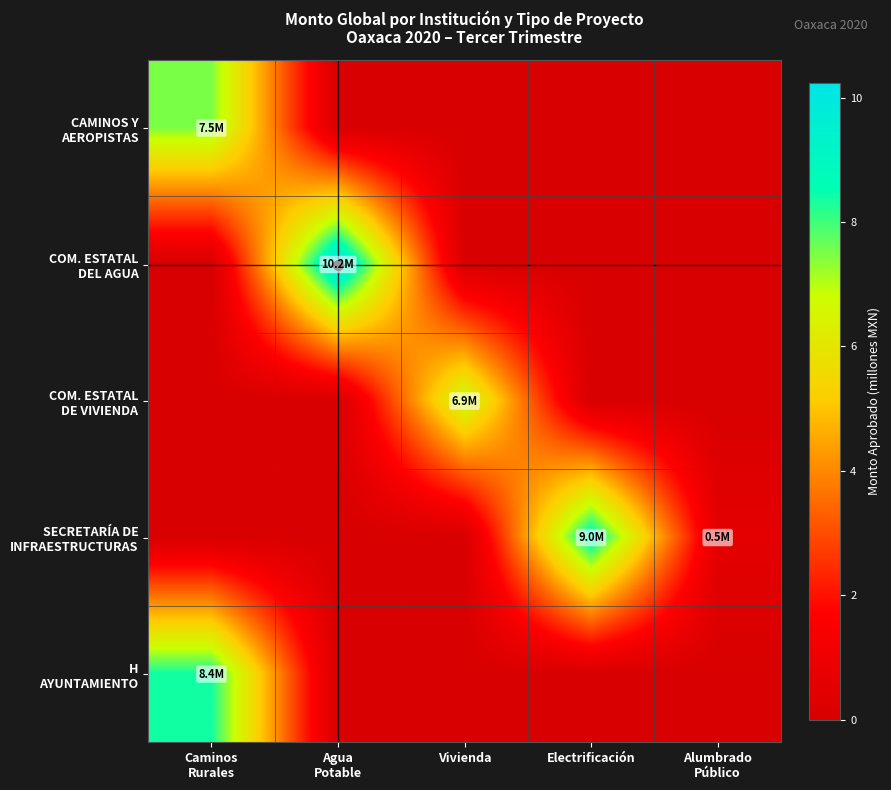

At which category does the chart reach its minimum across all series?

Agua
Potable